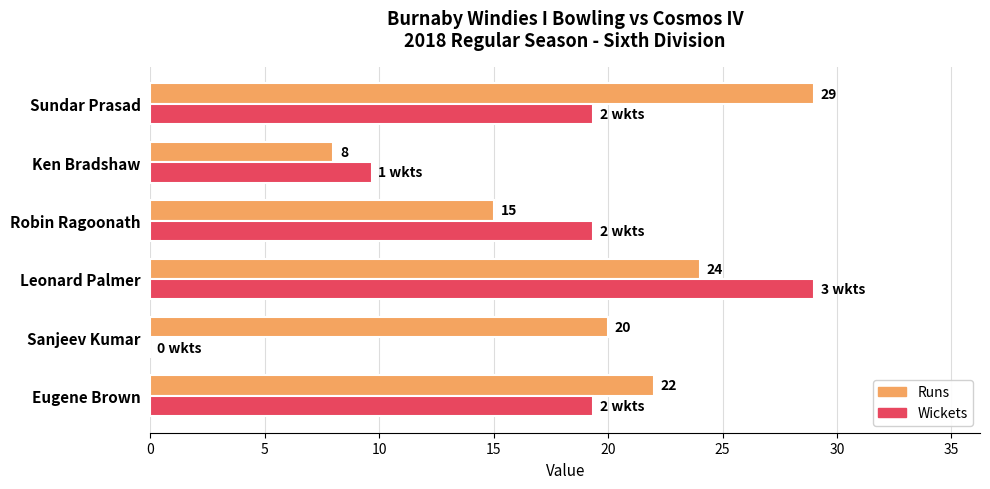

At which category is the sum across all series the highest?

Leonard Palmer